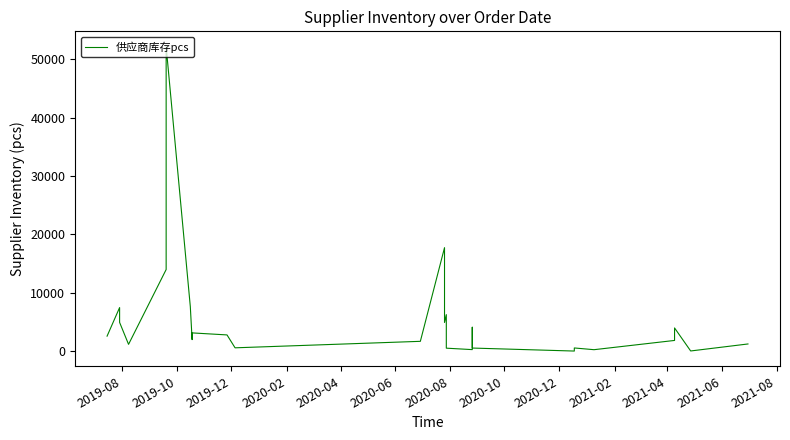

Reading left to right, extract all data points from this chart.

2600	7488	4950	1196	14000	36000	52164	7650	2000	3154	2808	600	1712	17745	4936	6281	540	293	960	4119	1240	560	47	576	280	1863	4000	61	1260